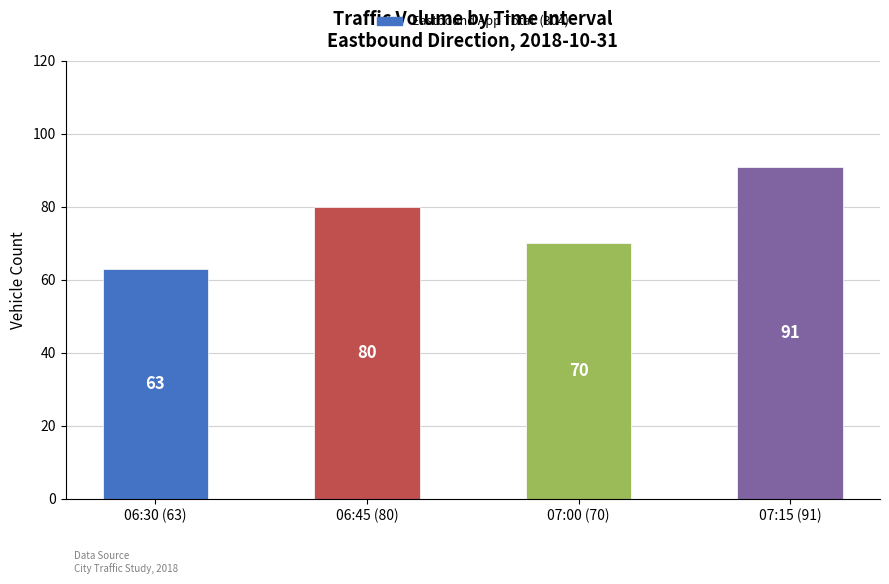

Does the chart contain any negative values?

No